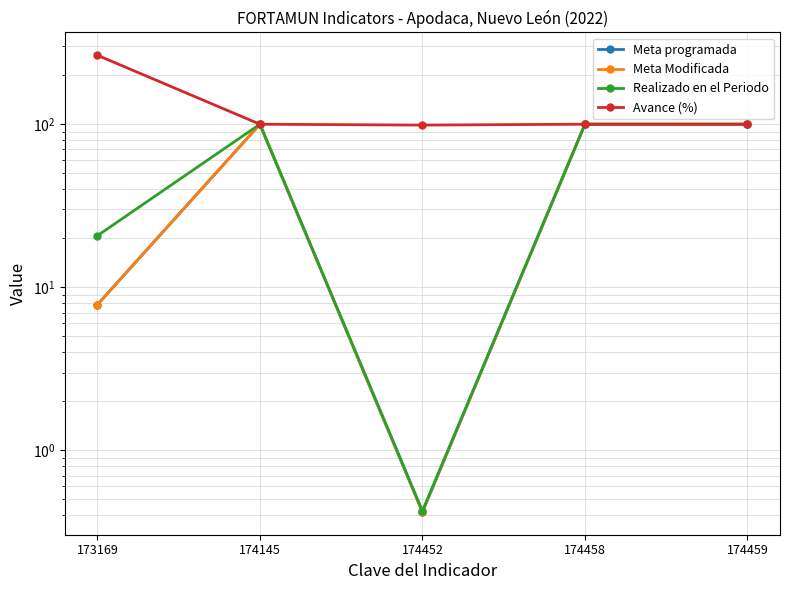

What is the sum of the Meta programada values at 174459 and 174458?

200.0